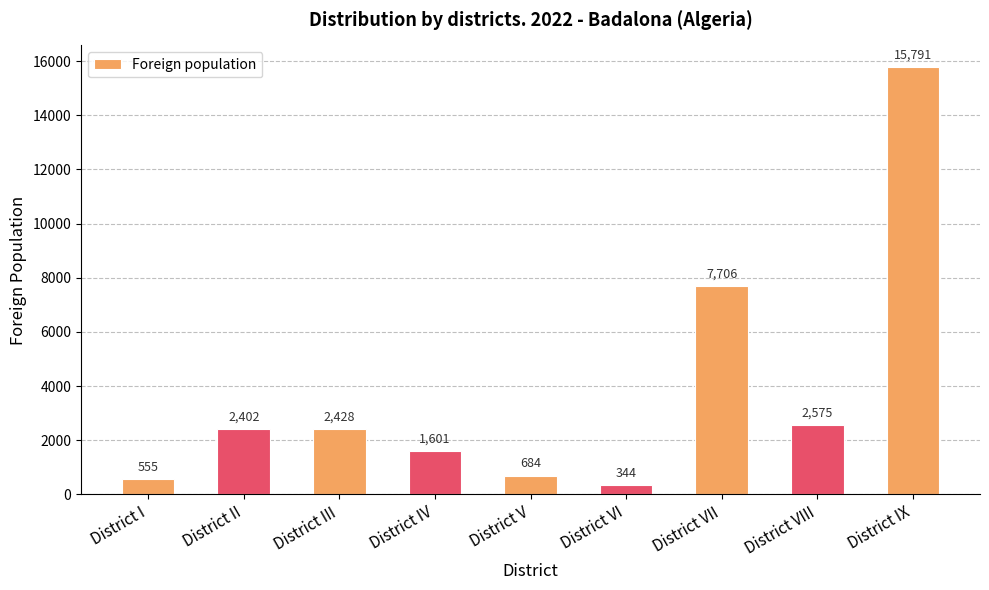

What is the difference between the maximum and minimum values?

15447